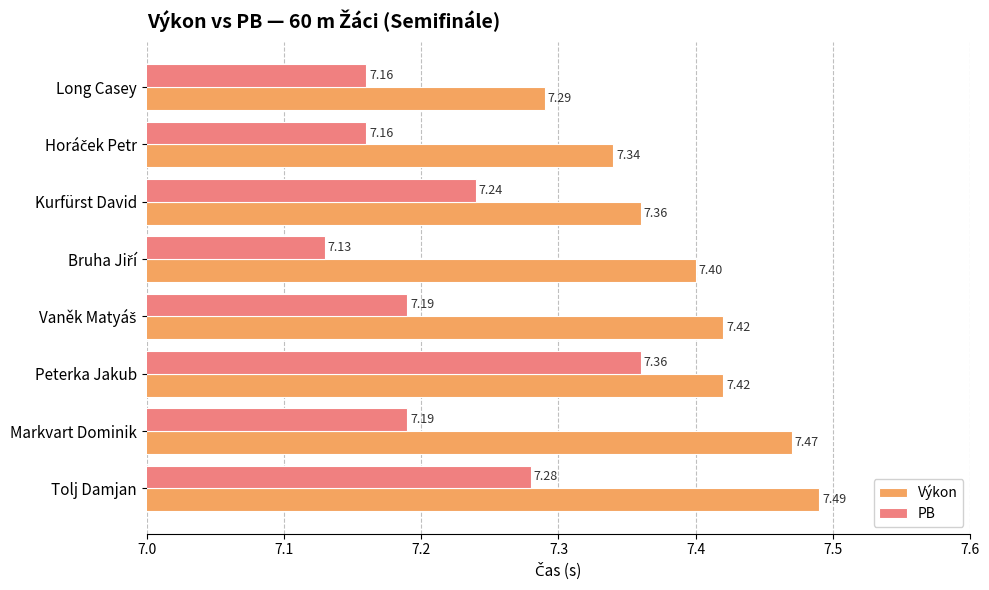

Between Kurfürst David and Tolj Damjan, which series saw the biggest shift?

Výkon